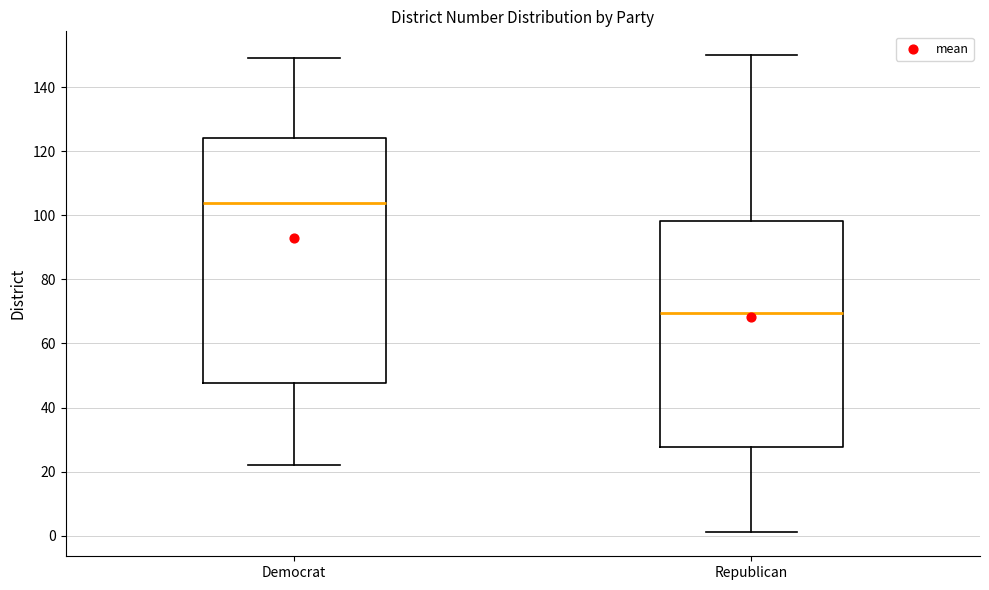

Which box is the tallest, from its lower edge to its upper edge?

Democrat